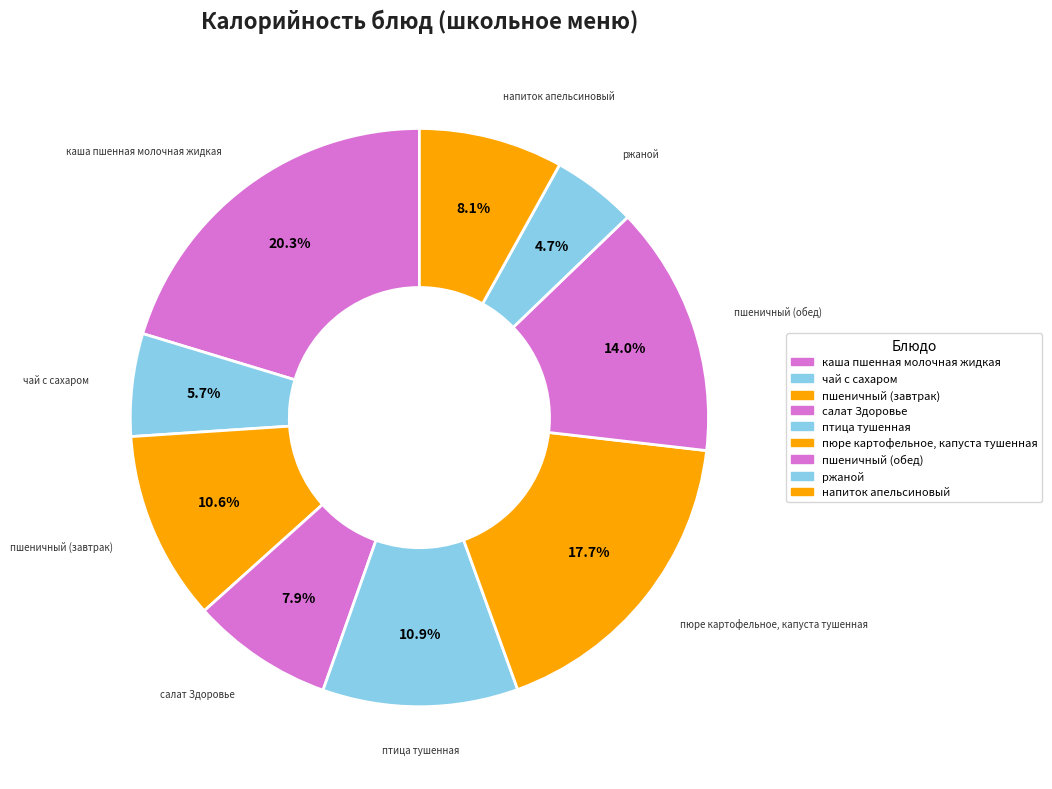

Count the number of slices in the pie.

9